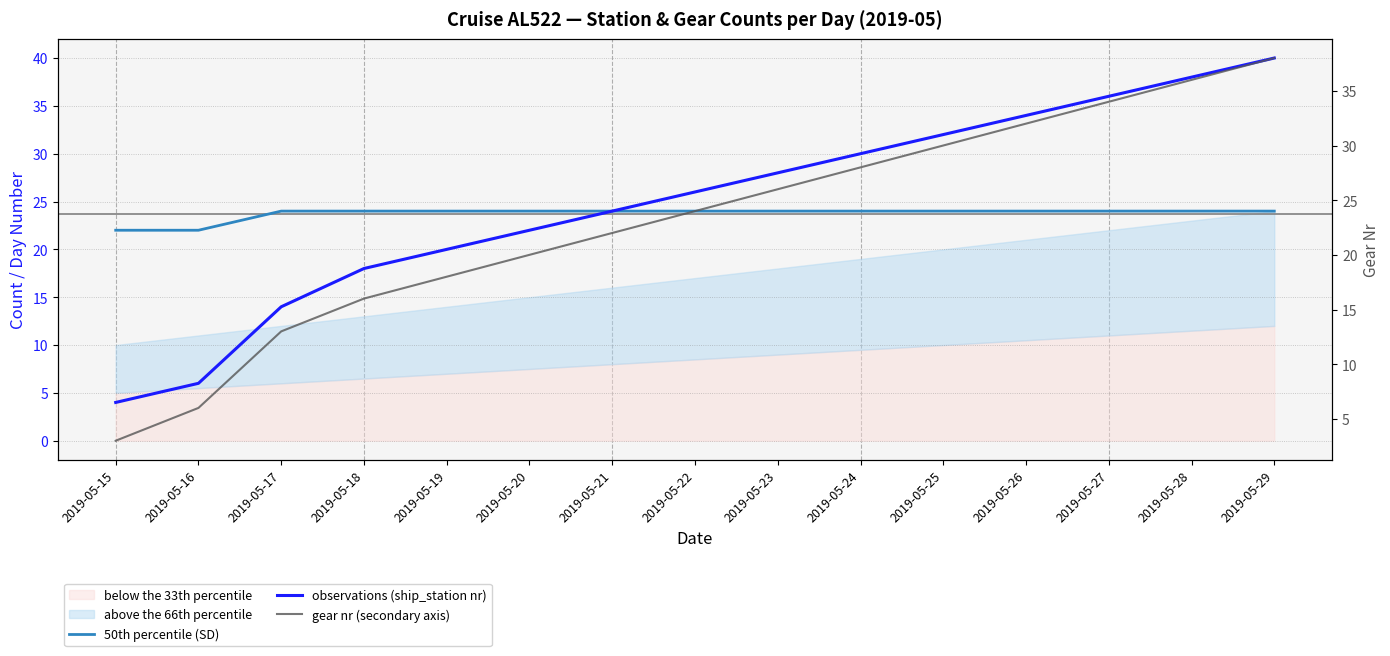

Which series has the widest spread of values?

observations (ship_station nr)